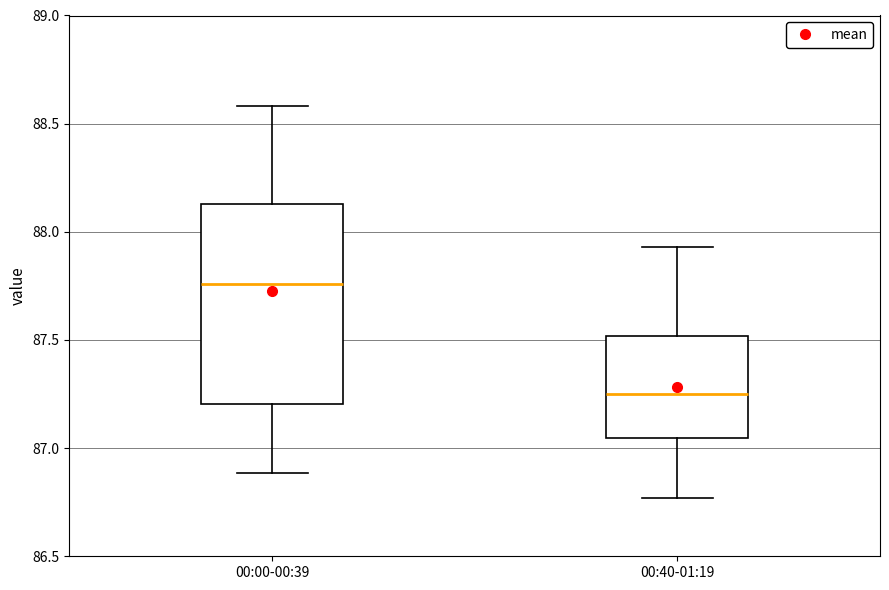

Reading left to right, transcribe this box plot: for each box, give where its median line is, the range the box spans, and where its two whiskers end, as read against the y-axis. The values are not printed on the chart, so give them approximately, as read against the axis.

00:00-00:39: median 87.75, box 87.20 to 88.15, whiskers 86.90 to 88.60
00:40-01:19: median 87.25, box 87.05 to 87.50, whiskers 86.75 to 87.95